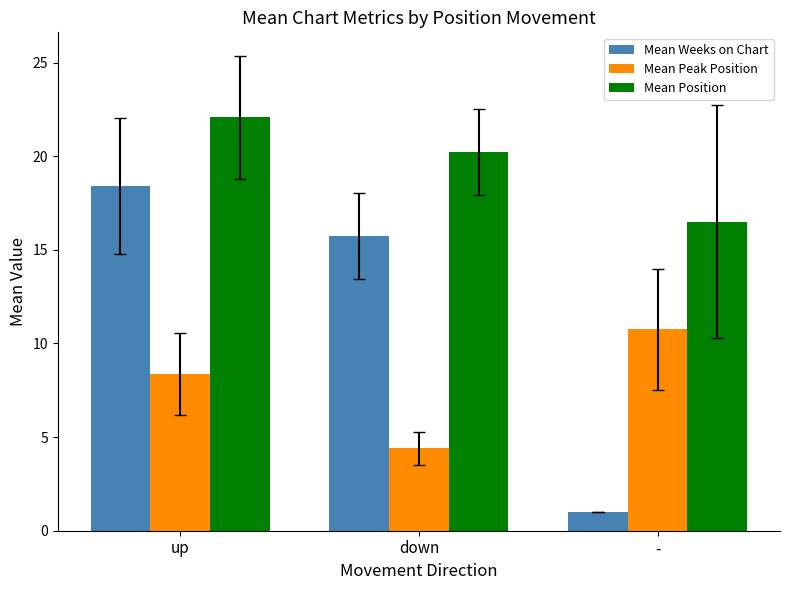

What is the sum of the Mean Position values at up and -?

38.6